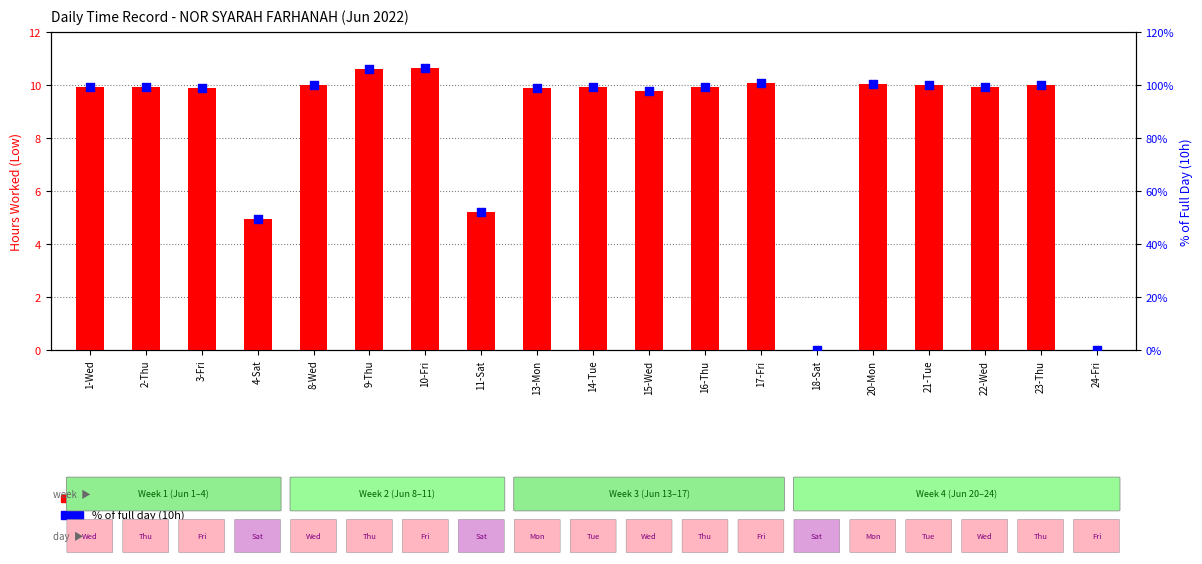

Which series has the largest Y range (max minus min)?

% of full day (10h)